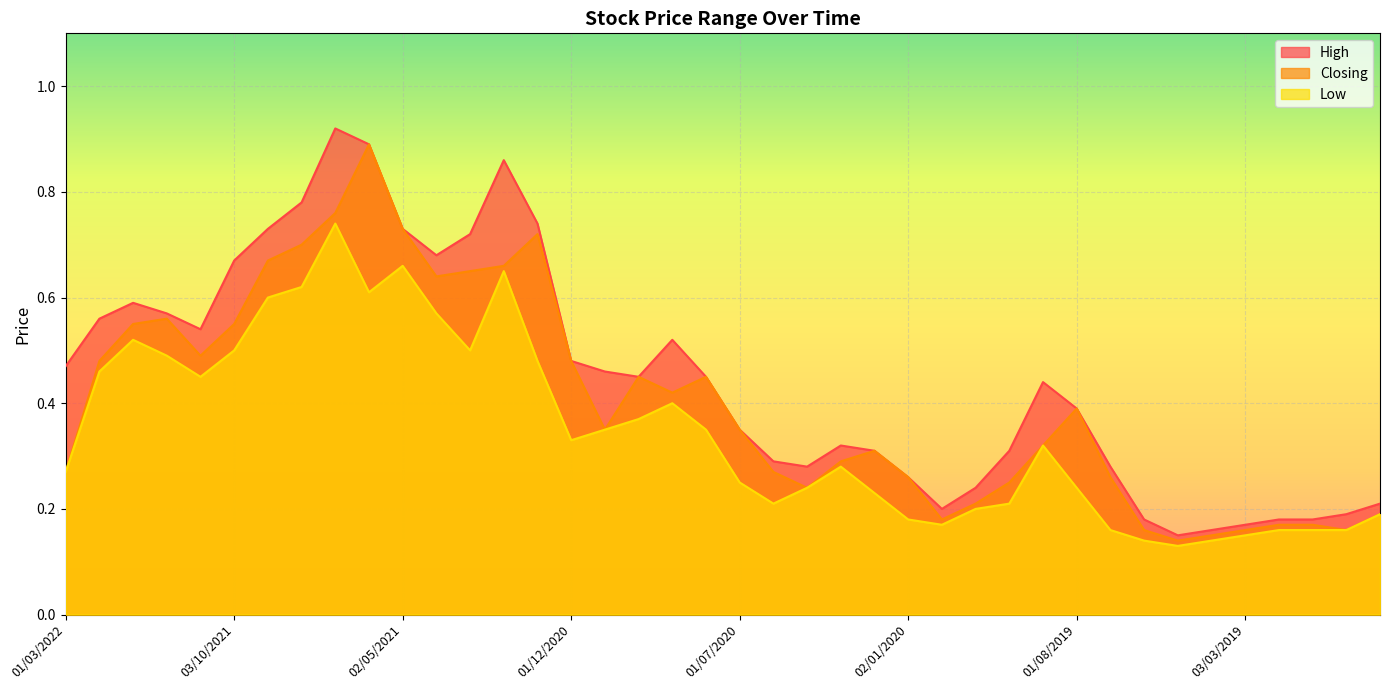

True or false: High and Closing cross at least once.

False